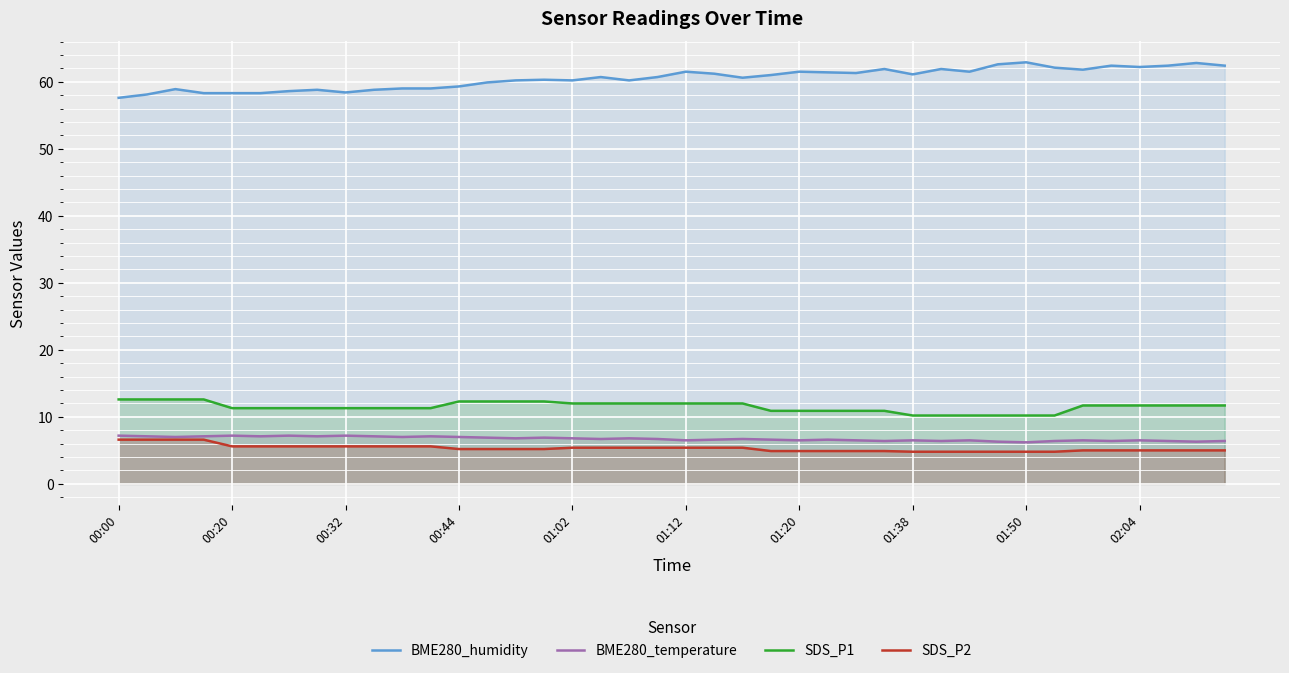

Which series has the largest range (max minus min)?

BME280_humidity